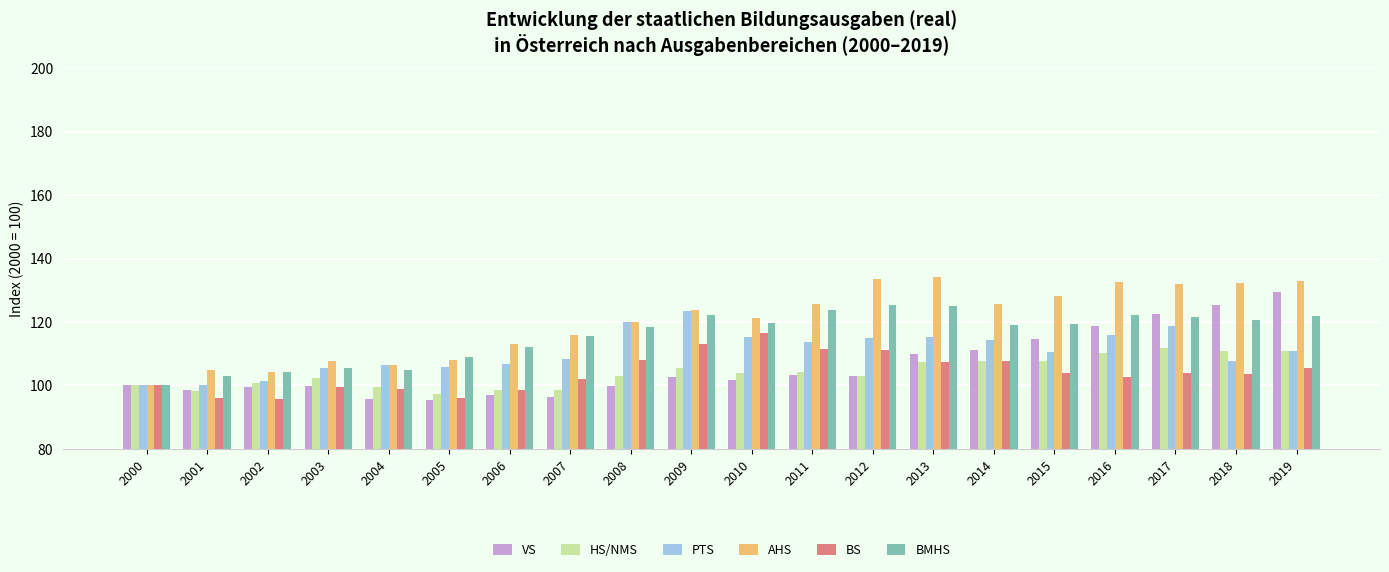

How many bars are there in each group?

6